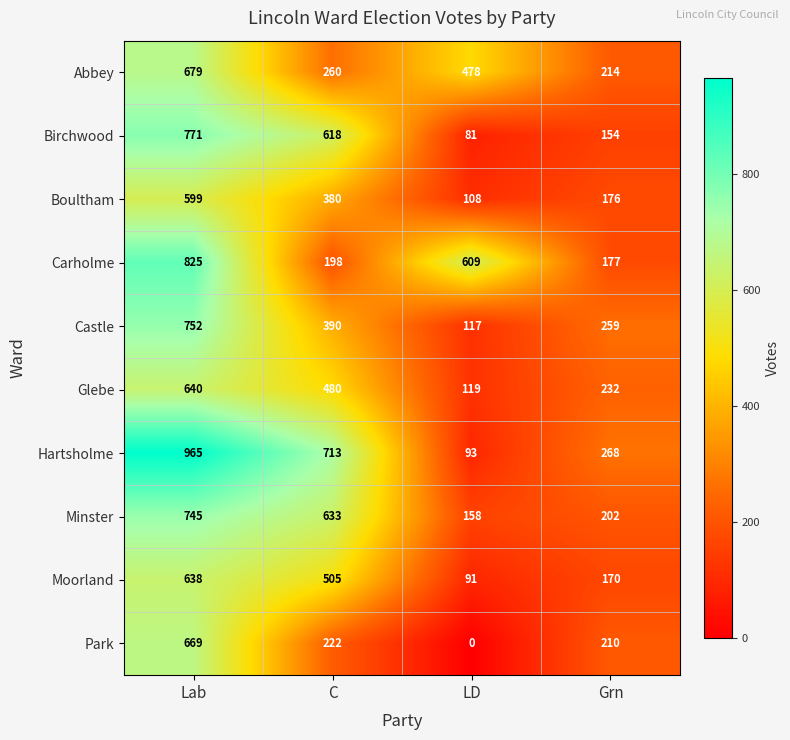

What is the difference between the highest and lowest values at Grn?

114